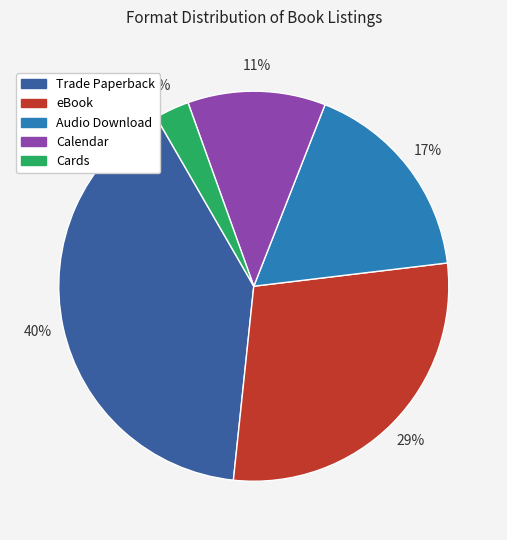

Which category has the smallest portion of the pie?

Cards